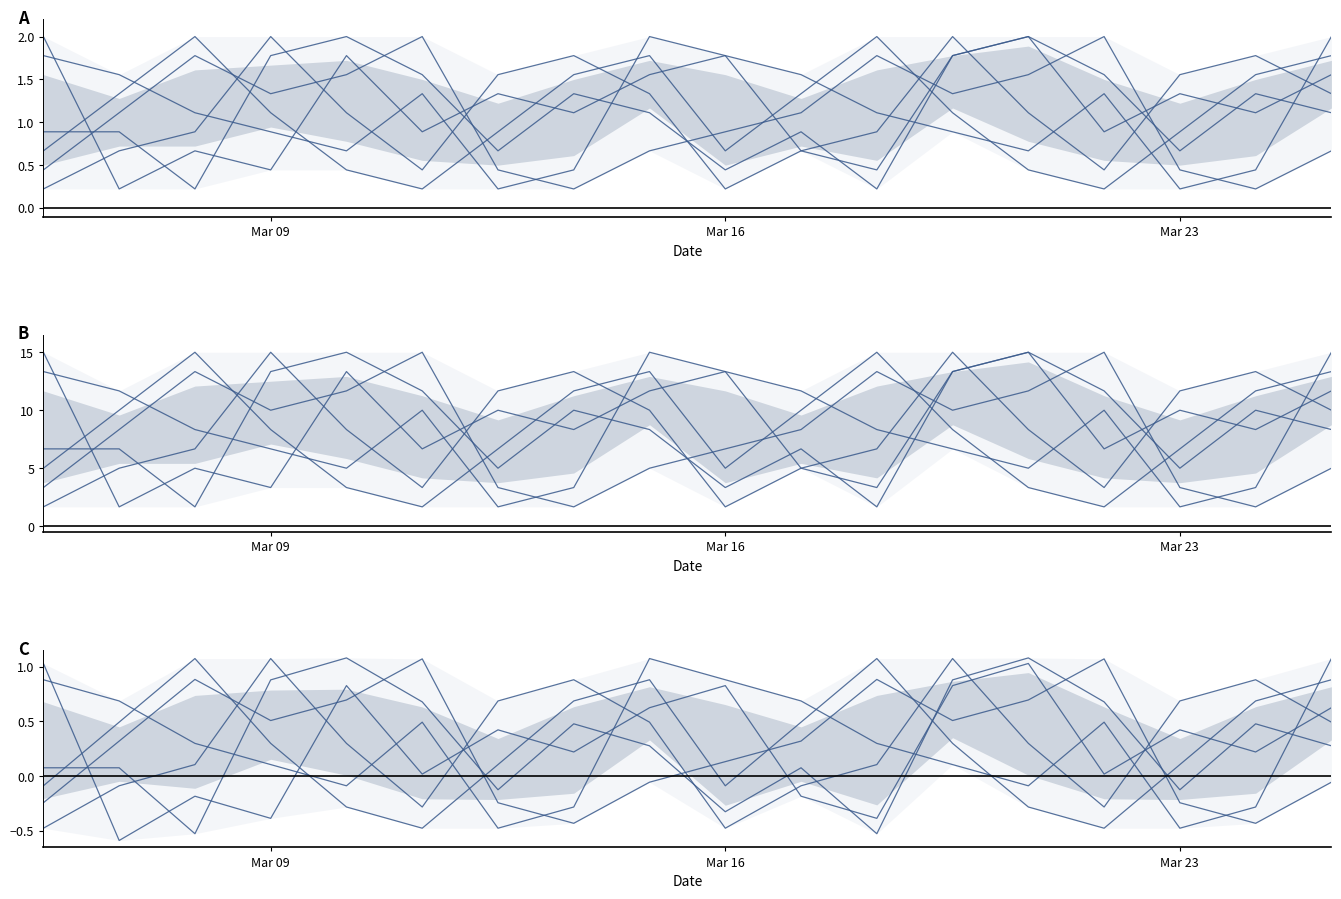

How many series are shown in this chart?

6